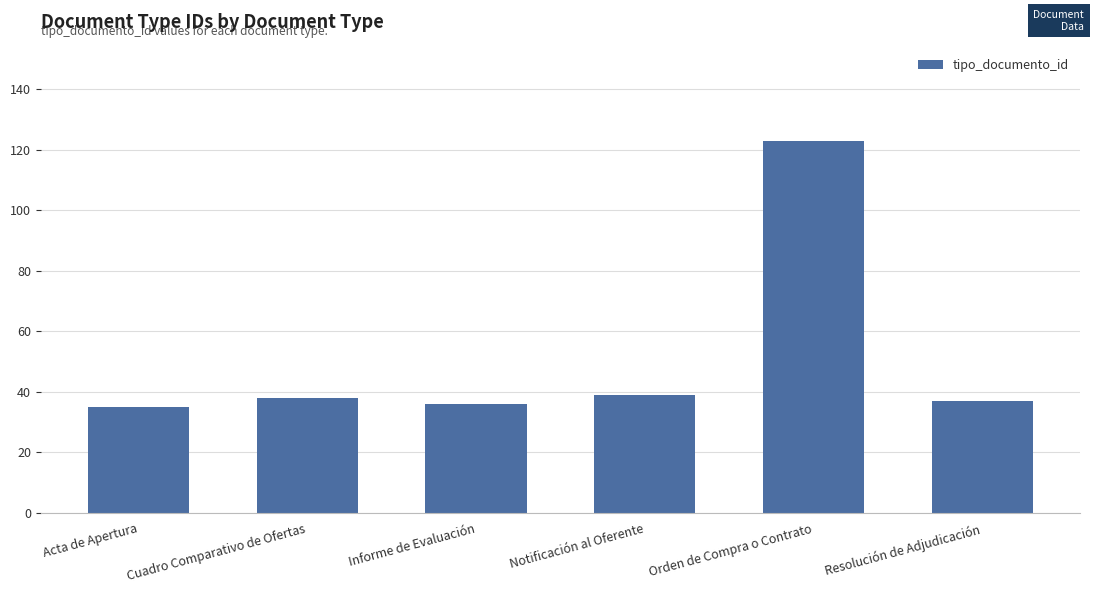

True or false: the data shows 68 at Cuadro Comparativo de Ofertas.

False